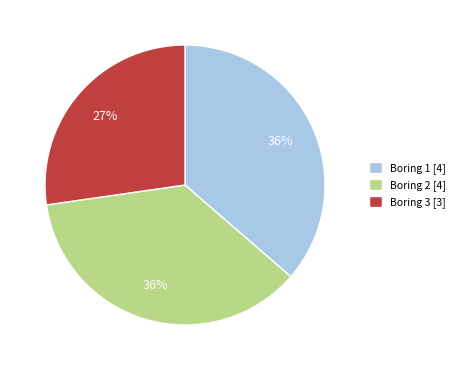

Is there a majority slice in this chart?

No